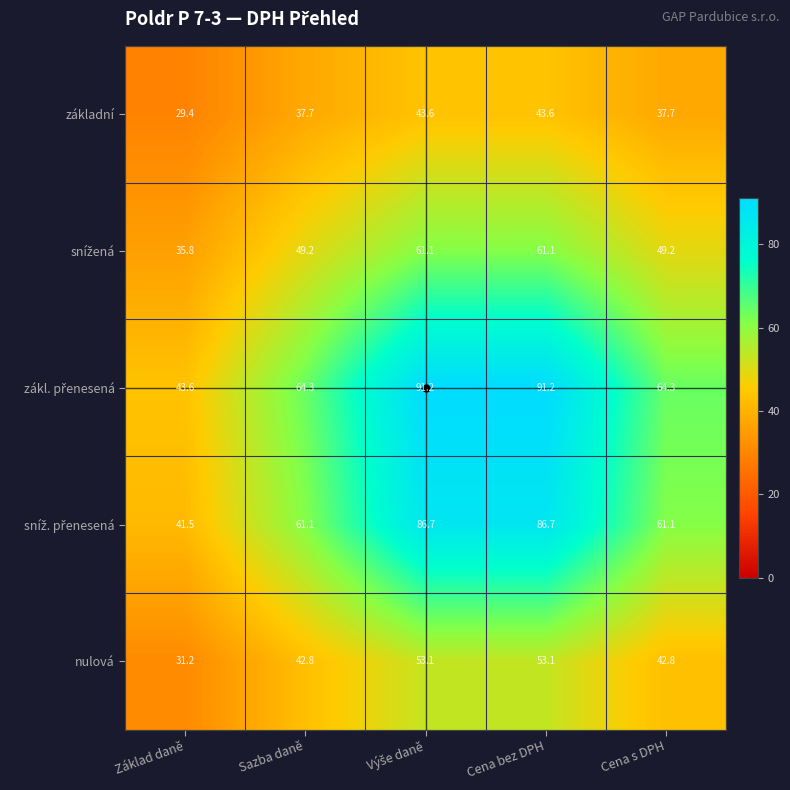

What is the average value of the nulová series?

44.6